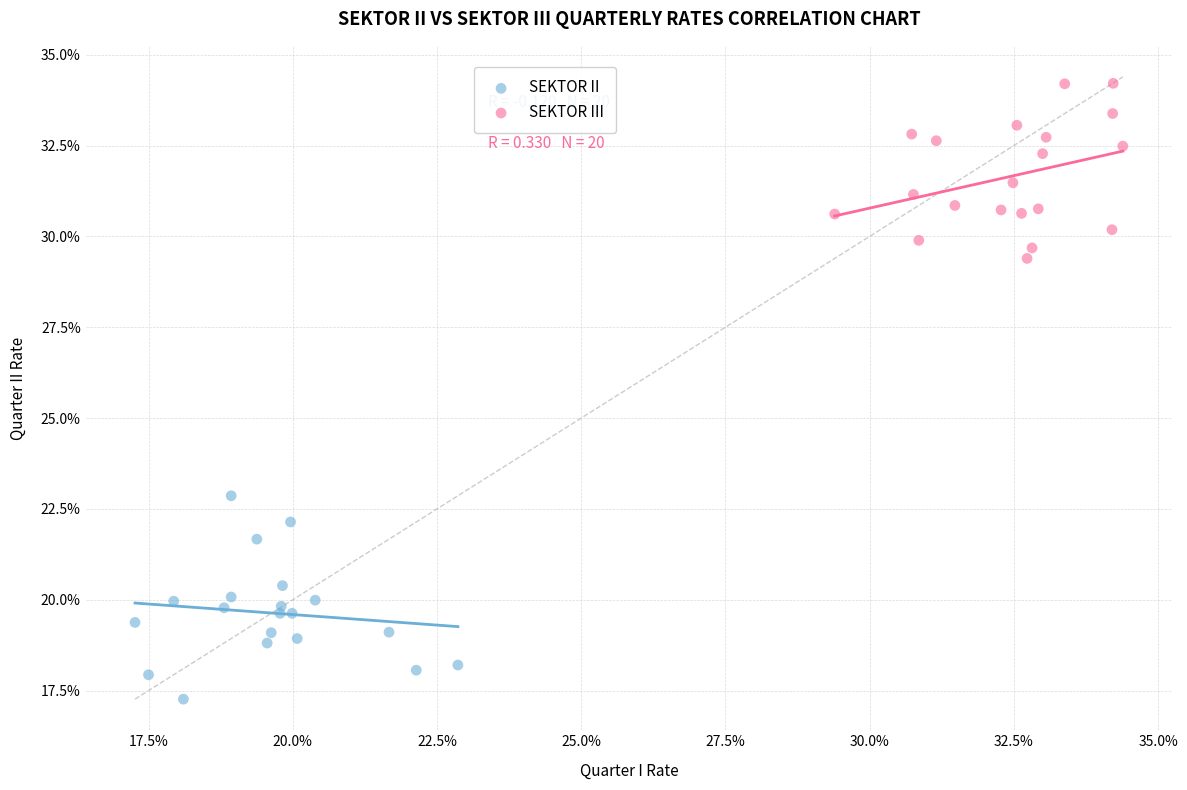

Which series reaches the maximum Y coordinate?

SEKTOR III